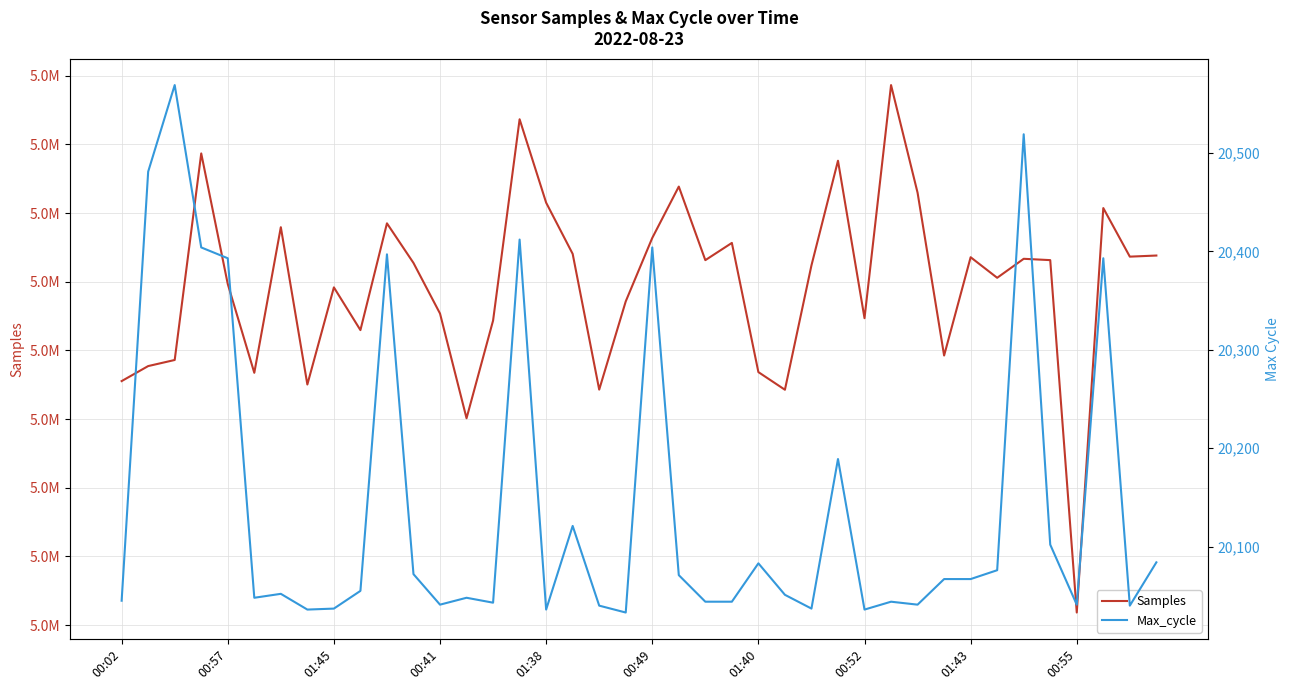

The value of Samples at 27 is 5067636. True or false?

True